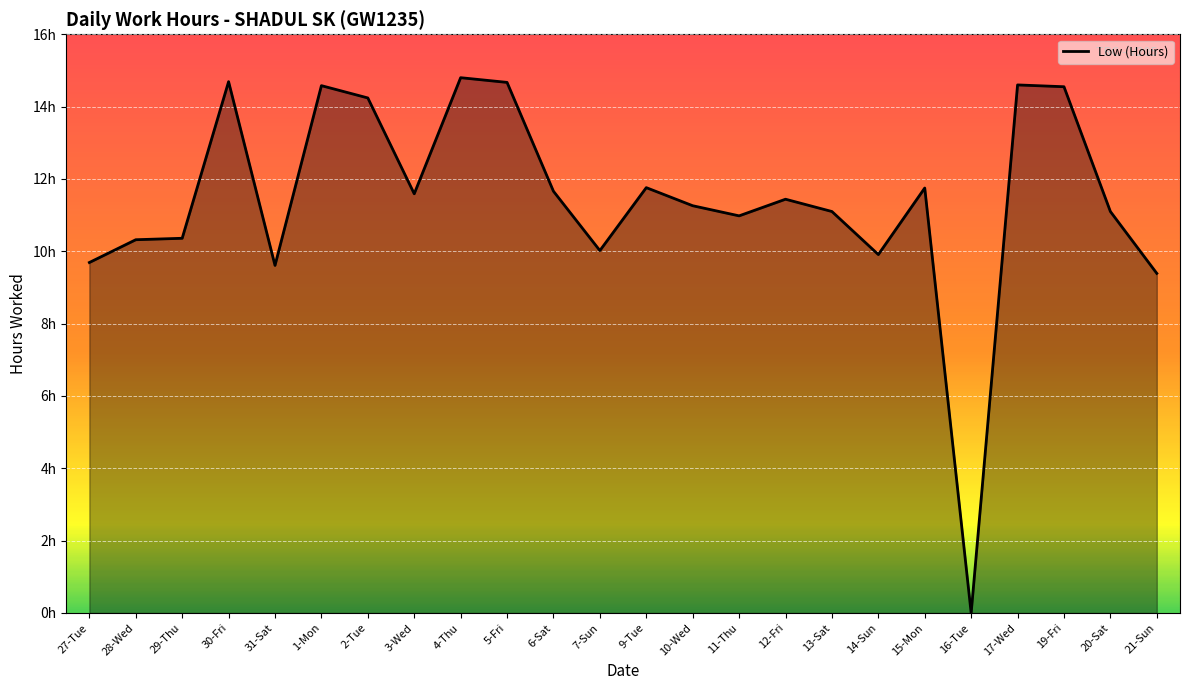

What is the label of the 18th point from the left?

14-Sun